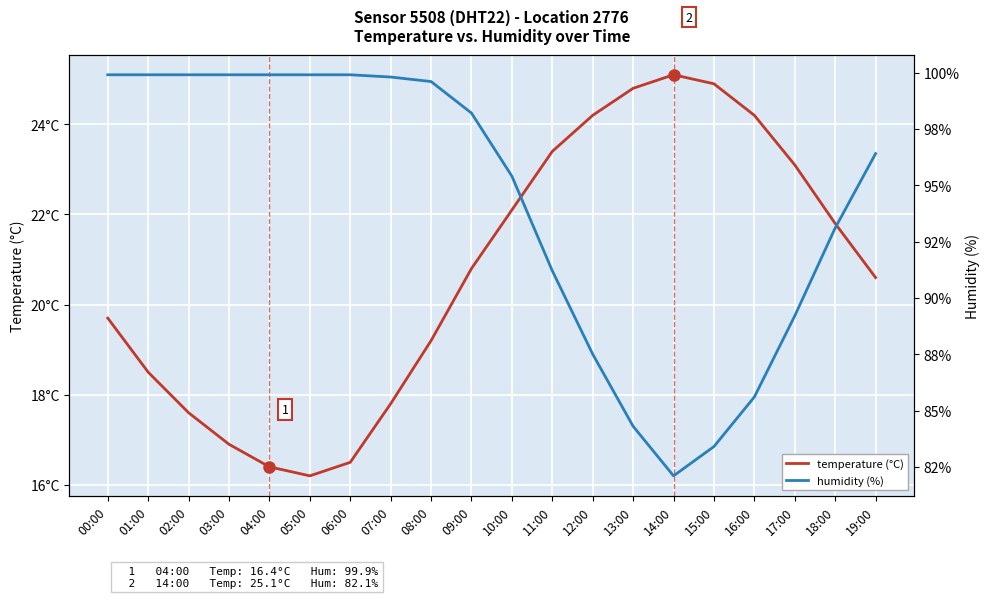

What are all the series names shown in the legend?

temperature (°C), humidity (%)